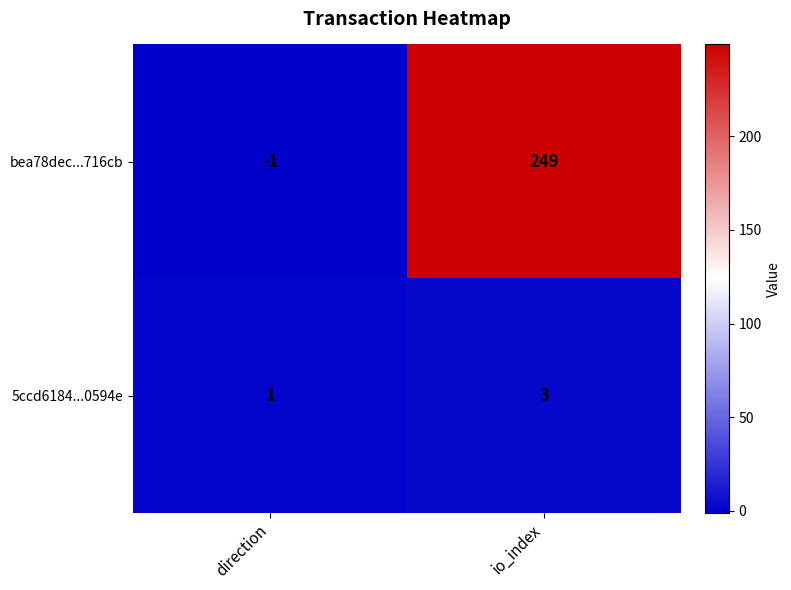

Rank the series at direction from highest to lowest value.

5ccd6184...0594e, bea78dec...716cb